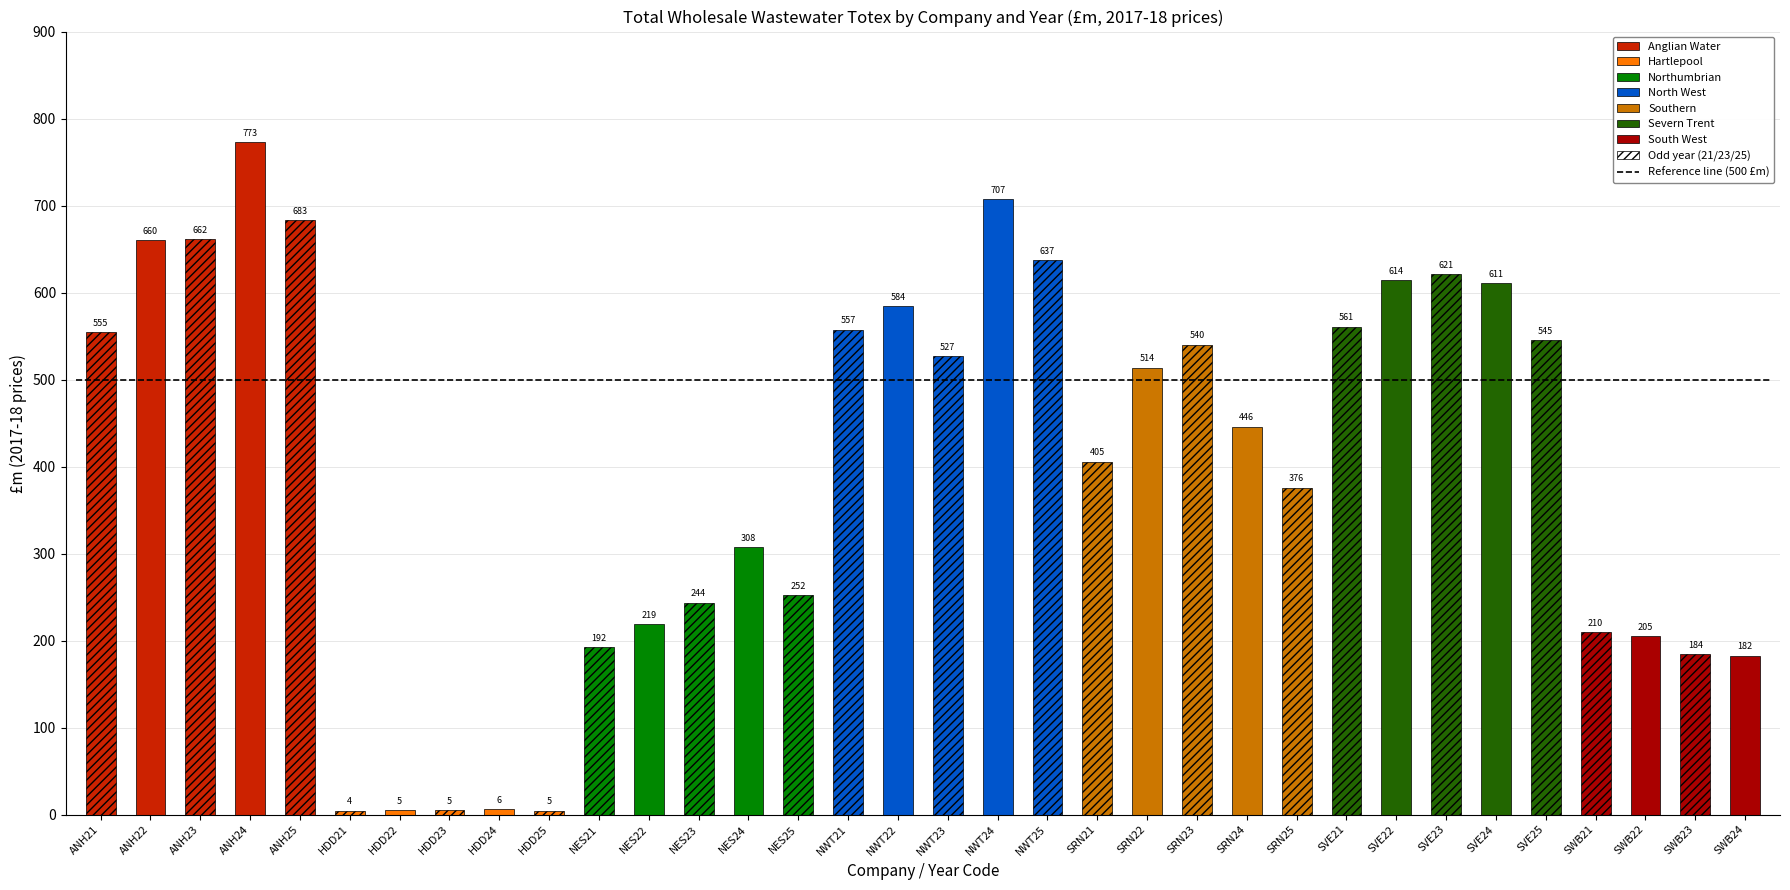

What is the value of the Total wholesale wastewater - totex bar at the 5th from the left?

683.5